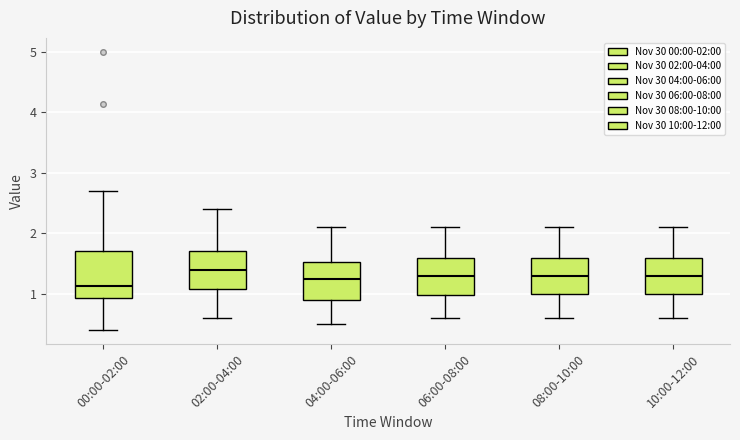

Which box is the tallest, from its lower edge to its upper edge?

00:00-02:00